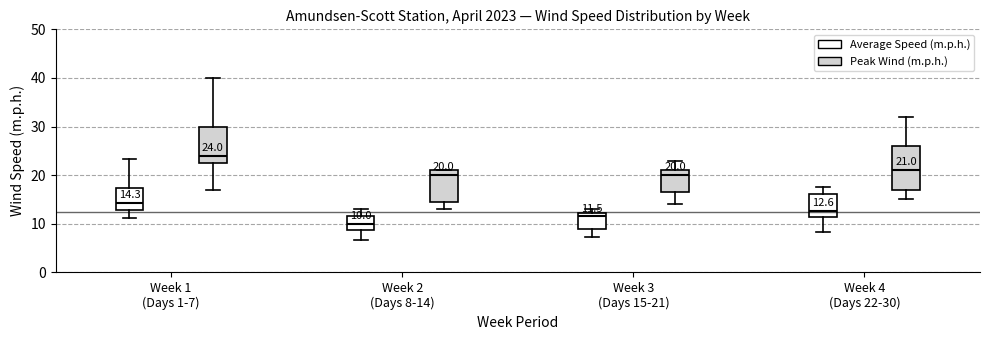

Which box's median line is the highest?

Week 1 (Days 1-7) (Peak Wind (m.p.h.))